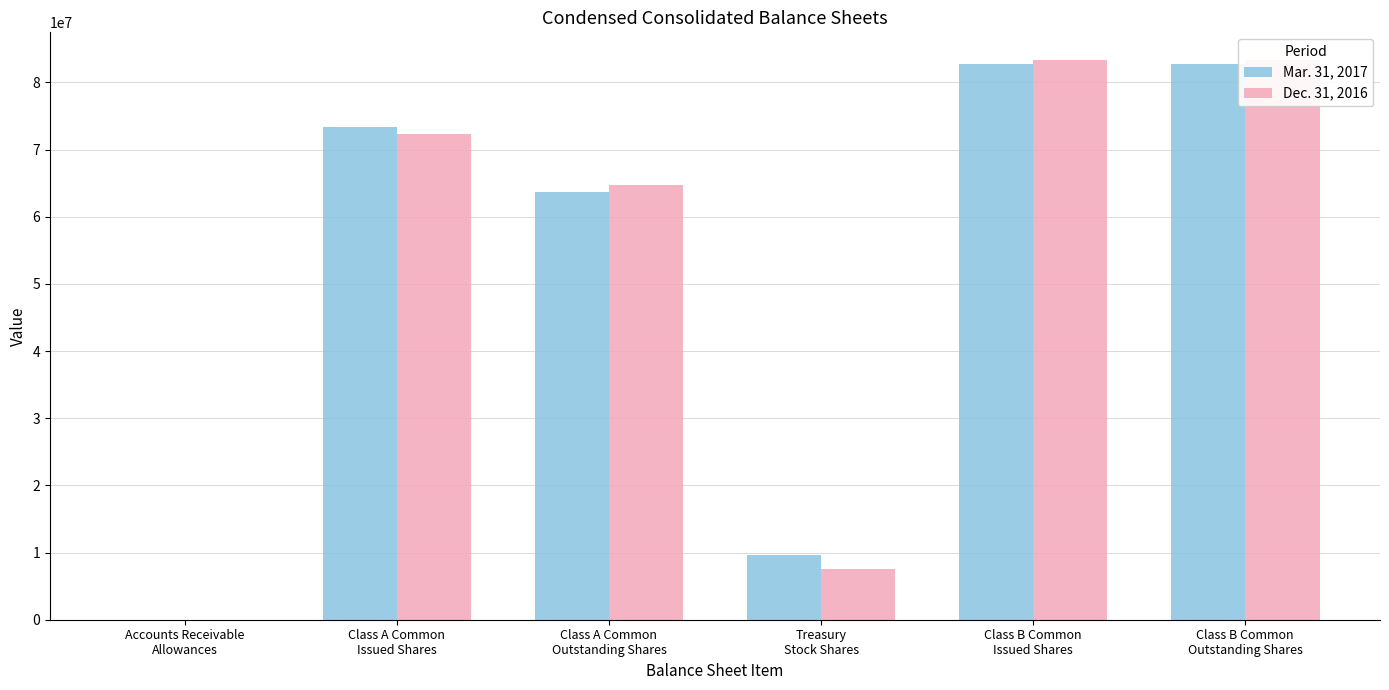

How many series are shown in this chart?

2